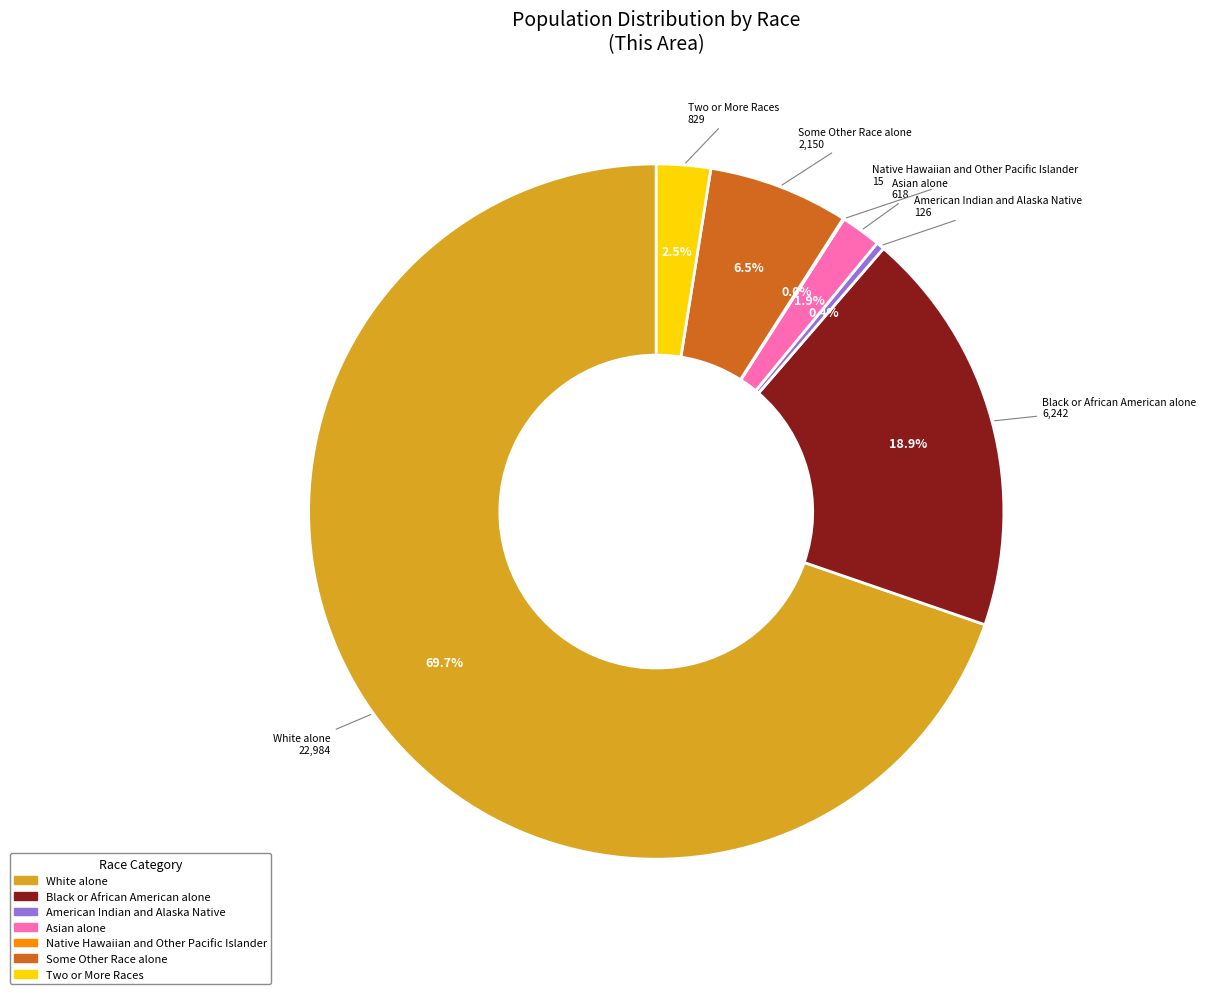

The Asian alone slice represents 2% of the pie. True or false?

True